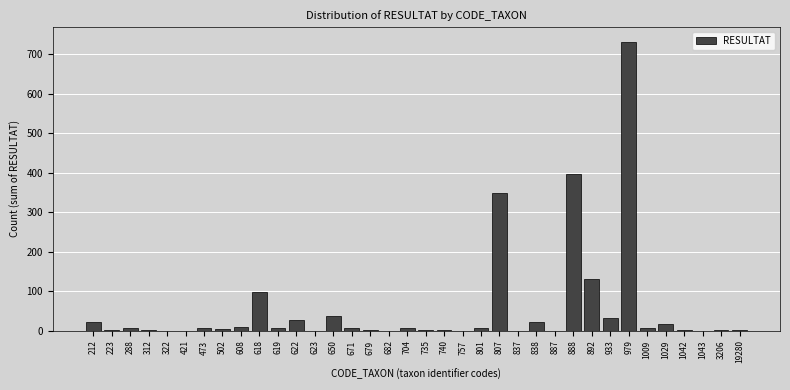

At which category does the chart reach its peak across all series?

979